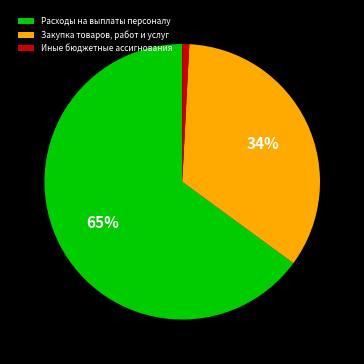

Rank the categories by value from lowest to highest.

Иные бюджетные ассигнования, Закупка товаров, работ и услуг, Расходы на выплаты персоналу